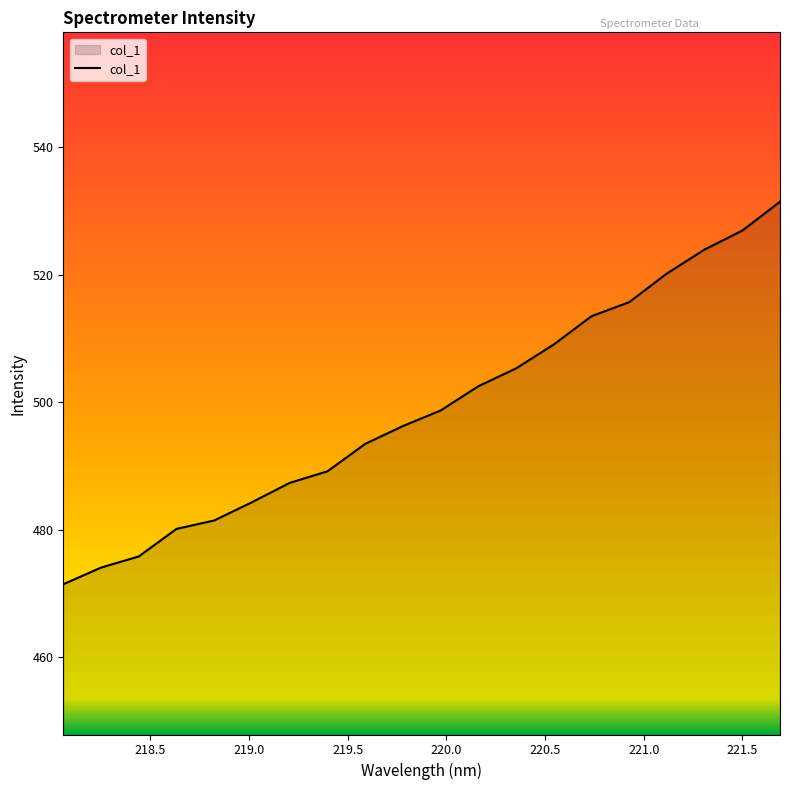

What is the difference between the maximum and minimum values?

60.0